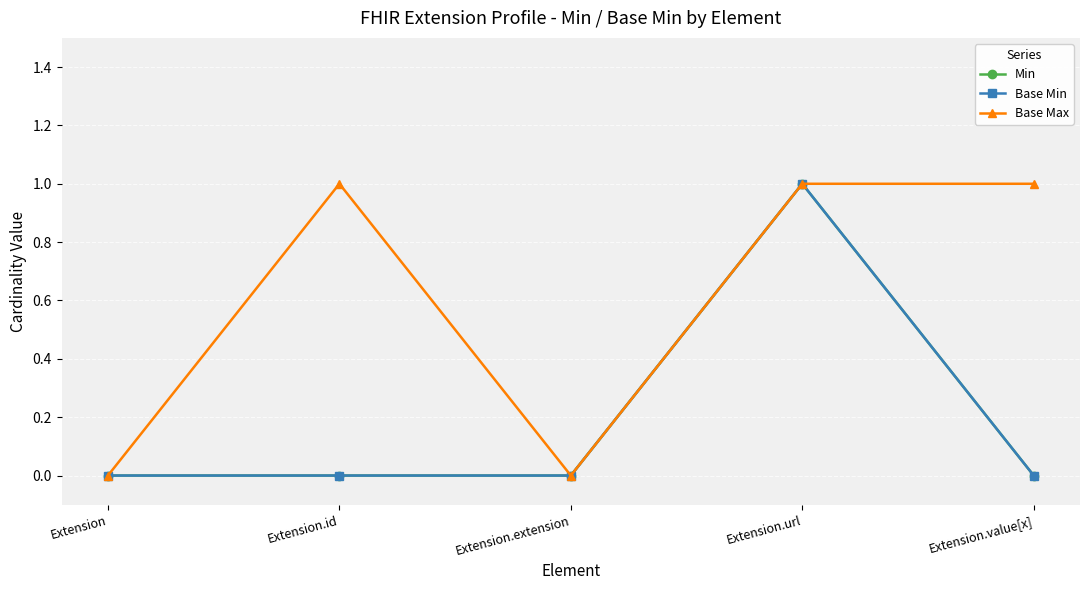

Does the chart have visible grid lines?

Yes